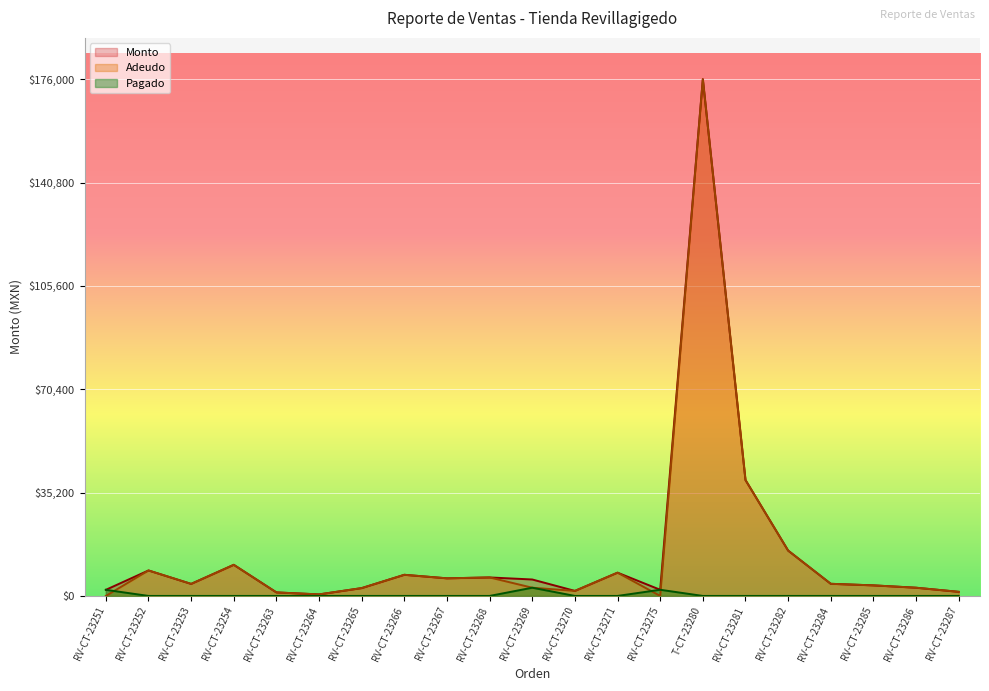

Rank the categories by Pagado value from lowest to highest.

RV-CT-23252, RV-CT-23253, RV-CT-23254, RV-CT-23263, RV-CT-23264, RV-CT-23265, RV-CT-23266, RV-CT-23267, RV-CT-23268, RV-CT-23270, RV-CT-23271, T-CT-23280, RV-CT-23281, RV-CT-23282, RV-CT-23284, RV-CT-23285, RV-CT-23286, RV-CT-23287, RV-CT-23251, RV-CT-23275, RV-CT-23269